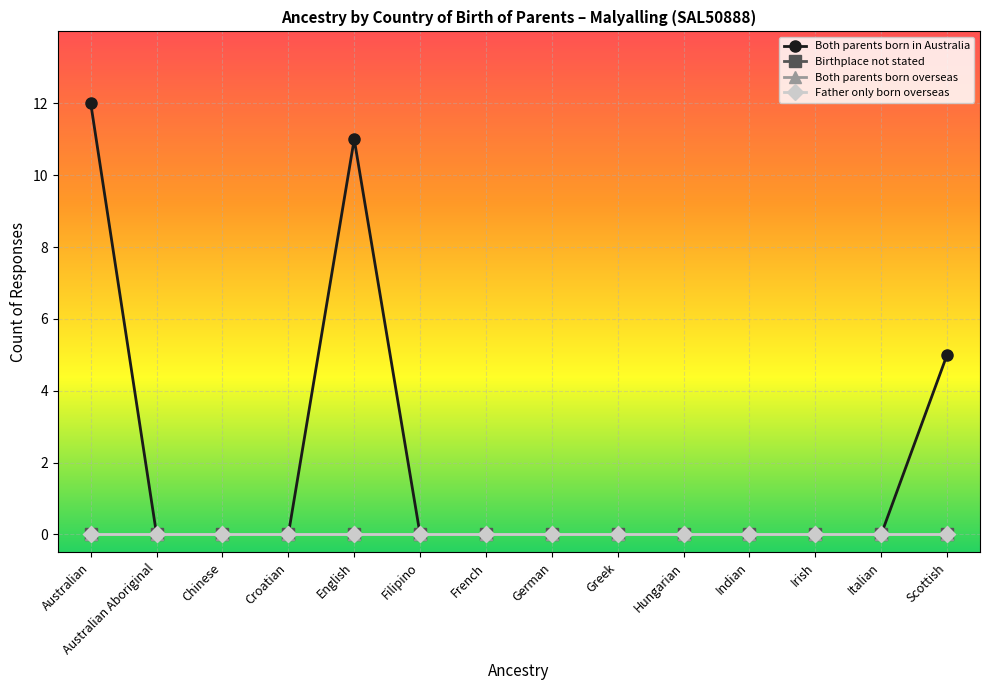

Where is Birthplace not stated nearest to the value 0?

Australian